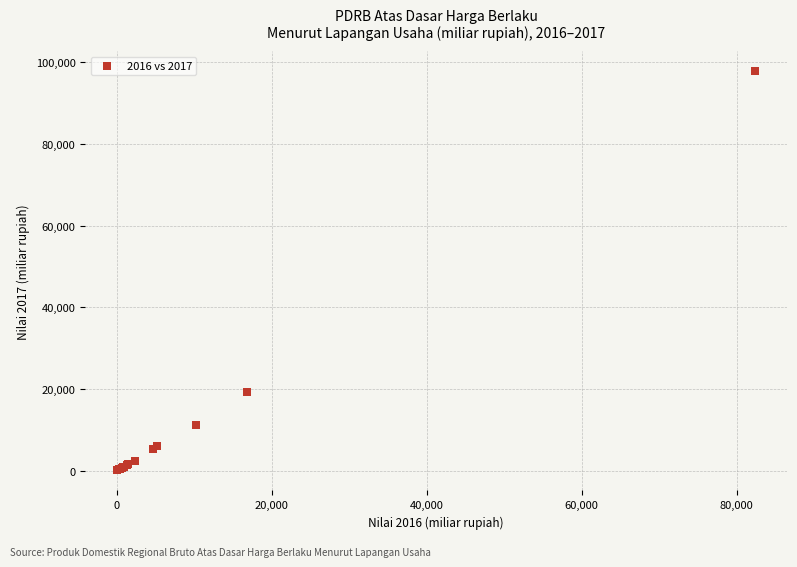

What Y value in the scatter plot is closest to 48953?

19230.8